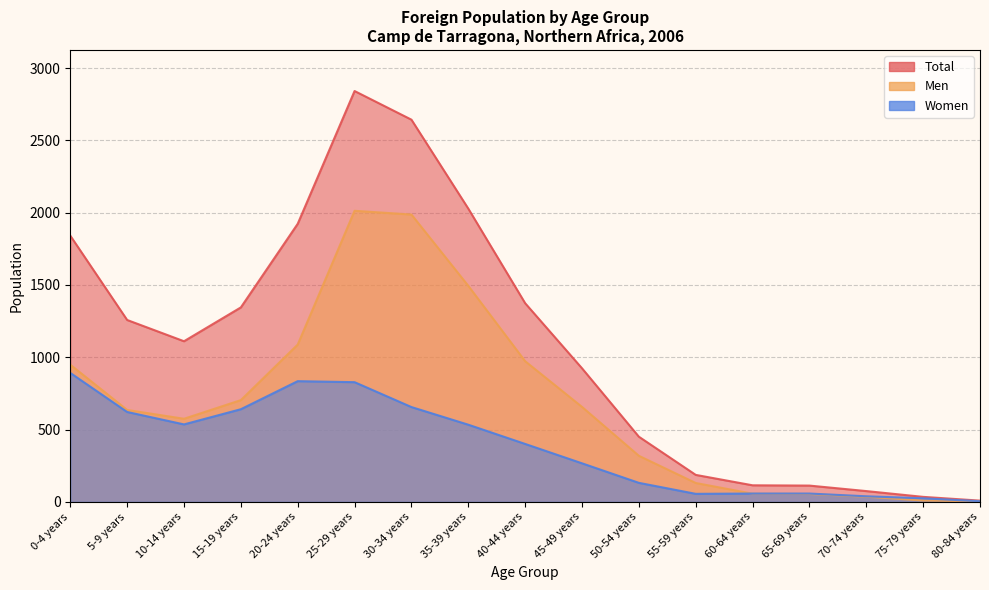

Is it true that Total equals 1258 at 5-9 years?

True